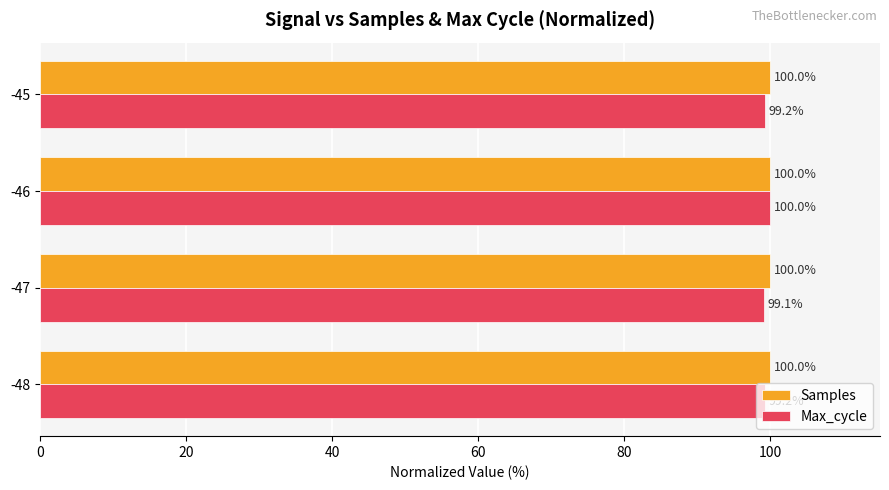

What is the sum of the Max_cycle values at -47 and -48?

198.3